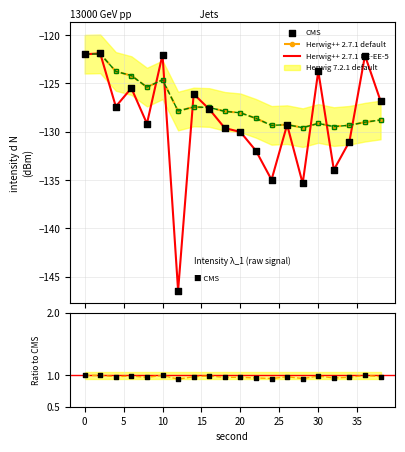

What is the minimum value for Herwig++ 2.7.1 UE-EE-5?

-146.4